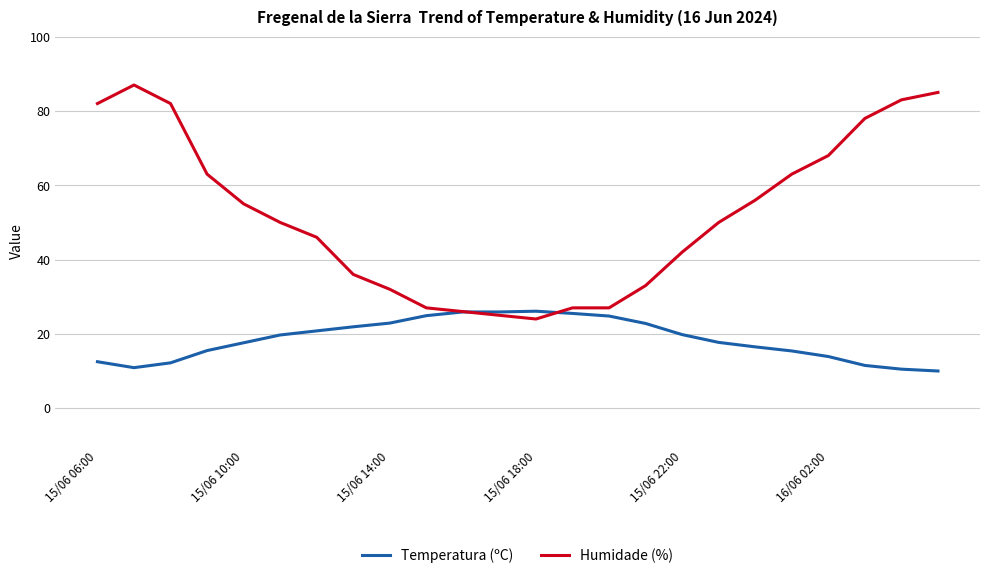

What is the maximum value shown in the chart?

87.0